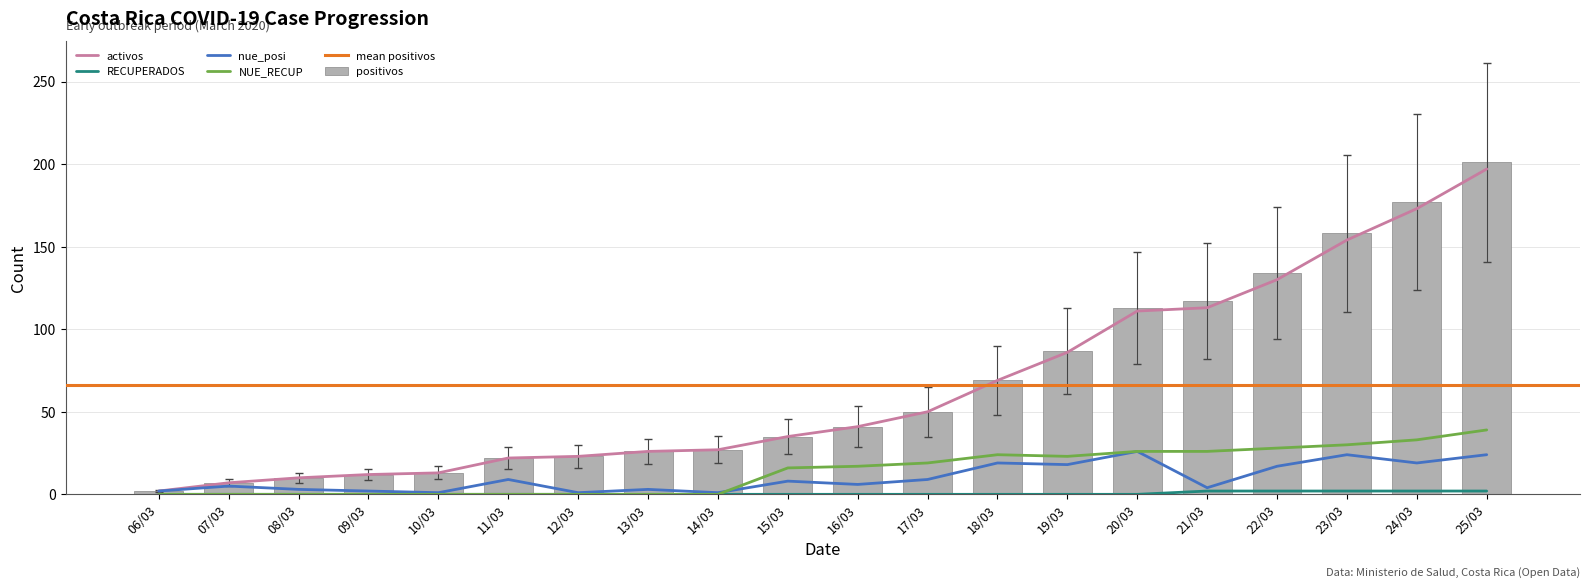

What is the sum of all activos values?

1301.0